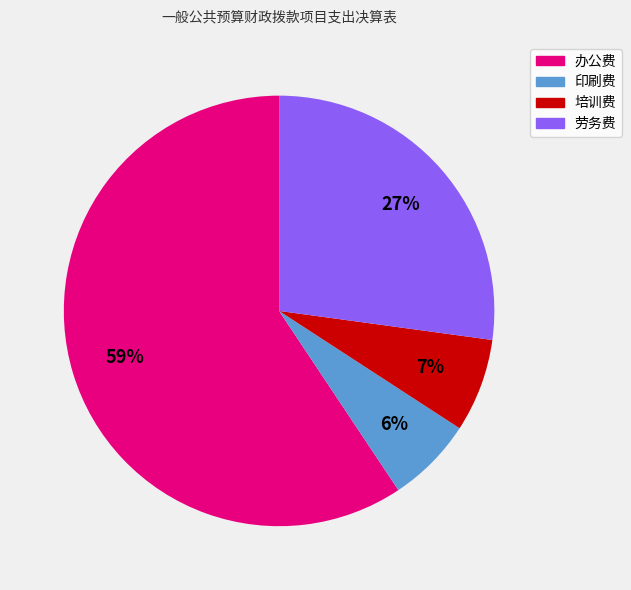

Is the sum of 劳务费 and 培训费 greater than half?

No